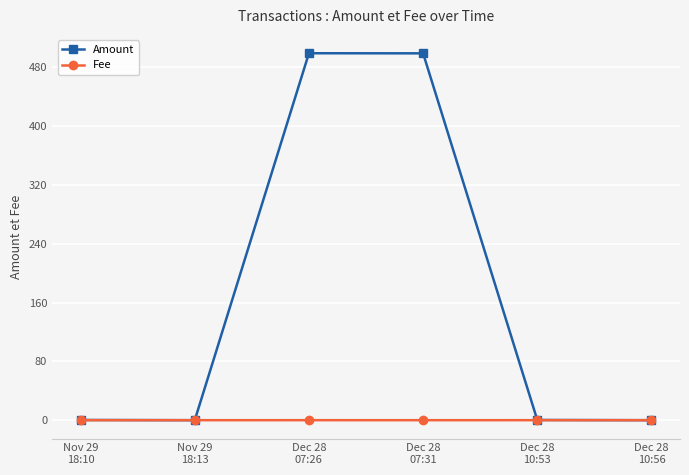

The Amount series shows 499.3 at Dec 28
07:26. True or false?

True